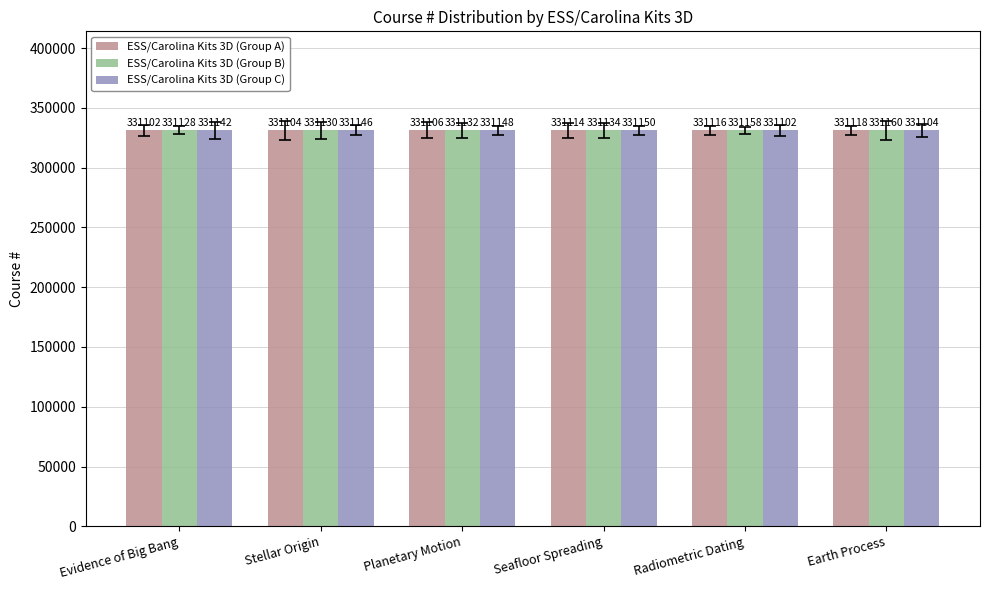

How many series are shown in this chart?

3